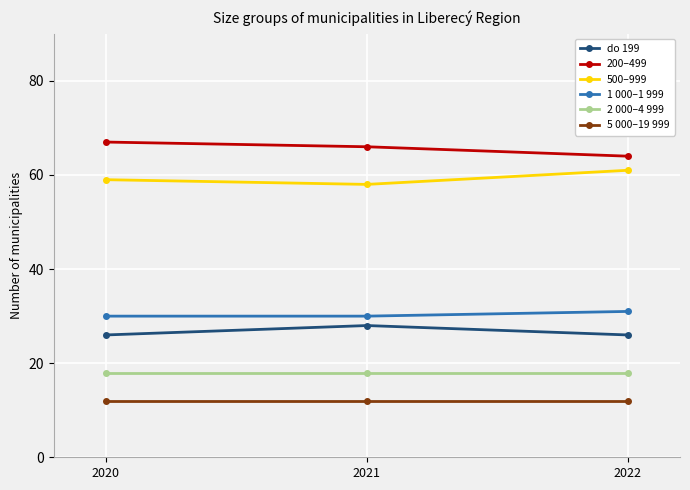

How many data points does each series have?

3